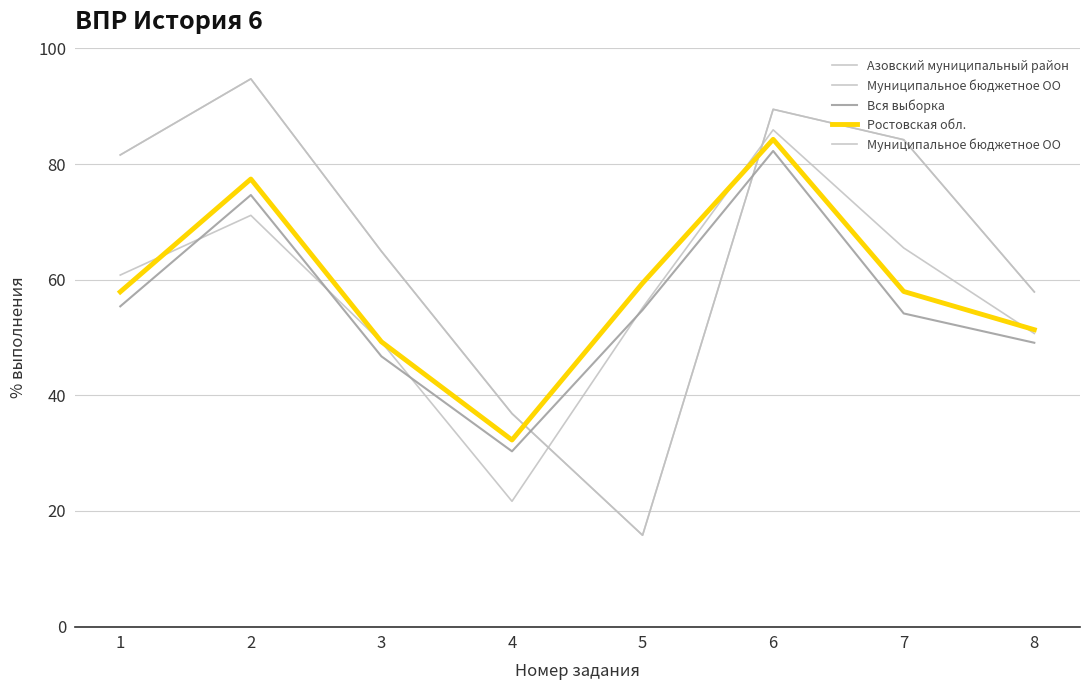

In Ростовская обл., how many points are higher than both neighbors (excluding endpoints)?

2